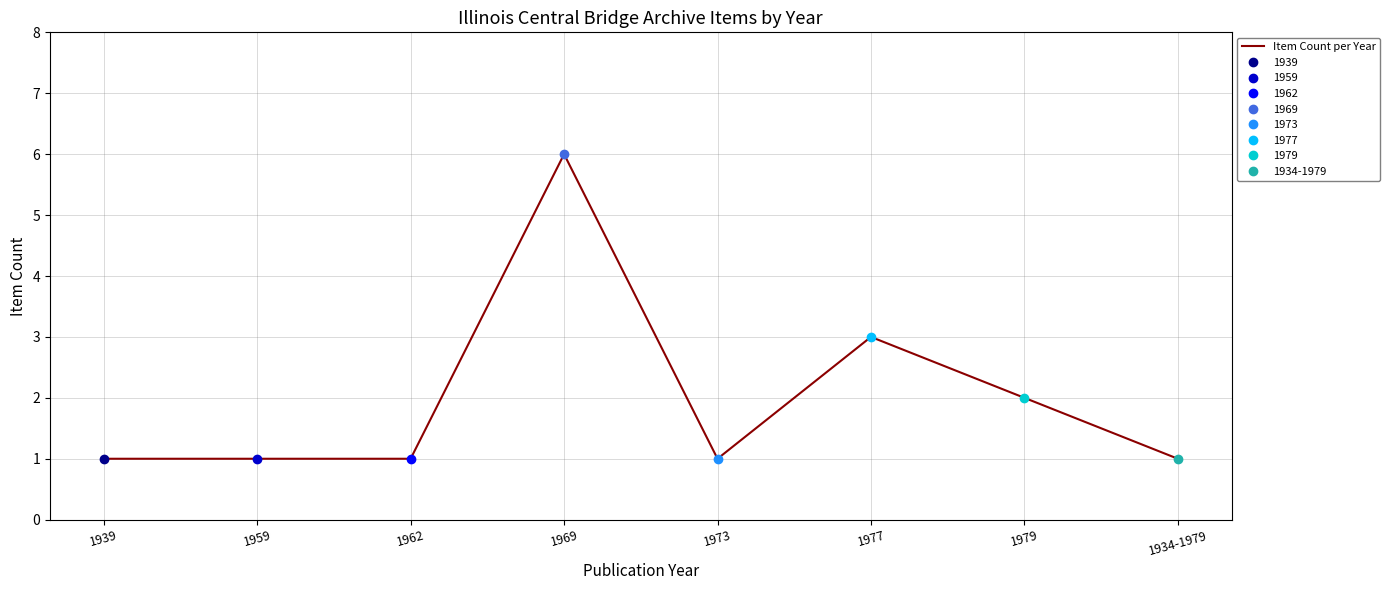

Count the number of values greater than 1.

3